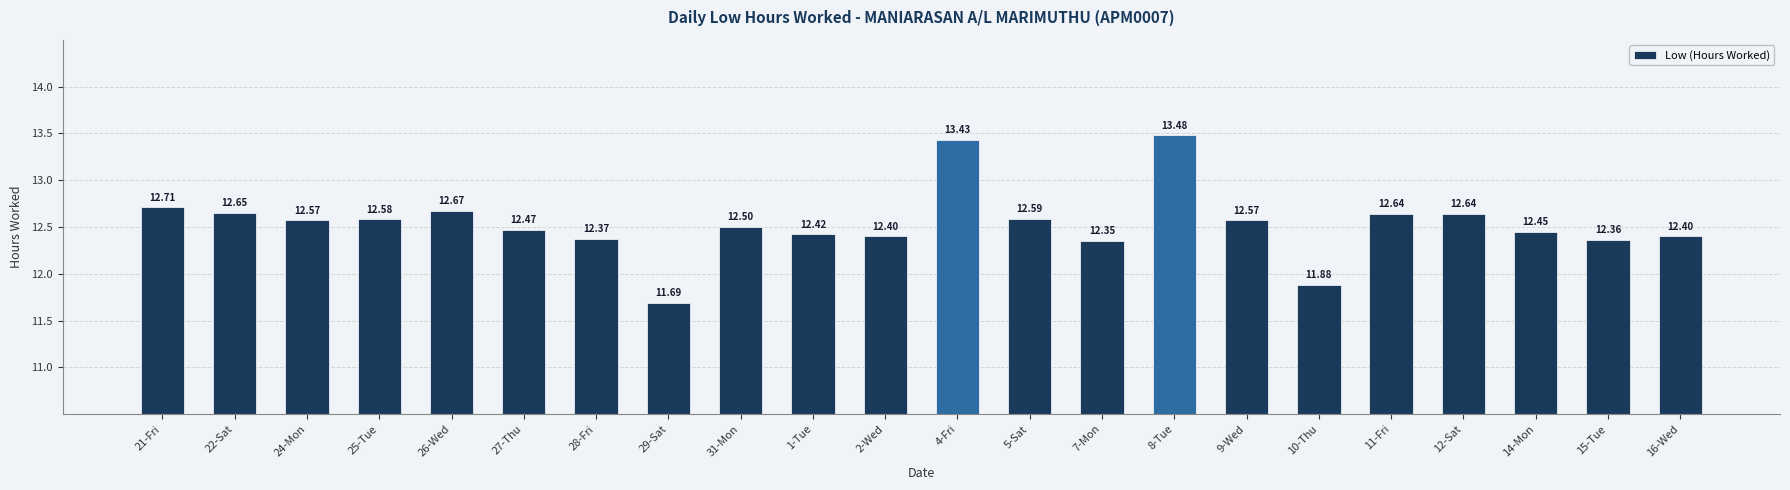

The value at 7-Mon is 5.9. True or false?

False